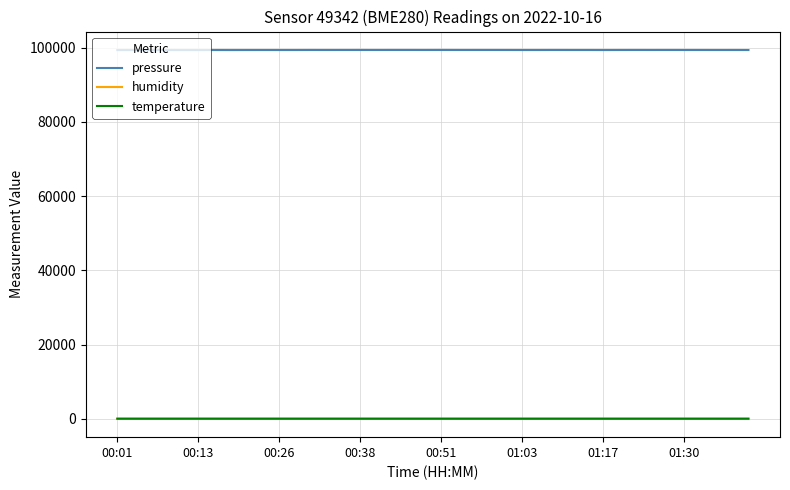

True or false: pressure and temperature intersect in this chart.

False